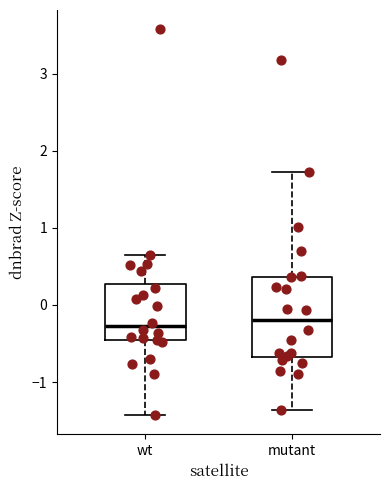

Reading left to right, transcribe this box plot: for each box, give where its median line is, the range the box spans, and where its two whiskers end, as read against the y-axis. The values are not printed on the chart, so give them approximately, as read against the axis.

wt: median -0.3, box -0.5 to 0.3, whiskers -1.4 to 0.6
mutant: median -0.2, box -0.7 to 0.4, whiskers -1.4 to 1.7